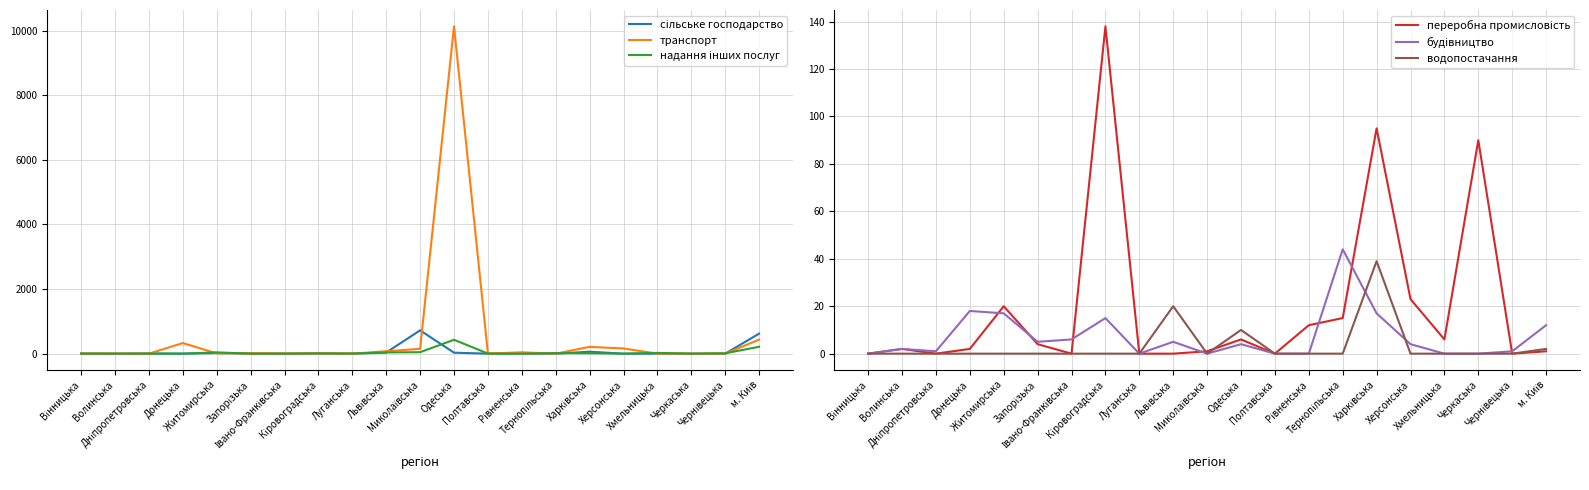

Reading right to left, what are all the values shown in this chart?

сільське господарство: 620	0	0	0	0	60	0	6	0	30	722	35	0	8	0	4	17	1	4	0	0
транспорт: 435	0	0	0	161	210	0	41	3	10136	150	75	0	9	6	16	8	328	0	2	6
надання інших послуг: 213	11	0	24	0	13	17	0	3	430	45	37	4	7	0	0	40	0	2	0	2
переробна промисловість: 1	0	90	6	23	95	15	12	0	6	1	0	0	138	0	4	20	2	0	2	0
будівництво: 12	1	0	0	4	17	44	0	0	4	0	5	0	15	6	5	17	18	1	2	0
водопостачання: 2	0	0	0	0	39	0	0	0	10	0	20	0	0	0	0	0	0	0	0	0